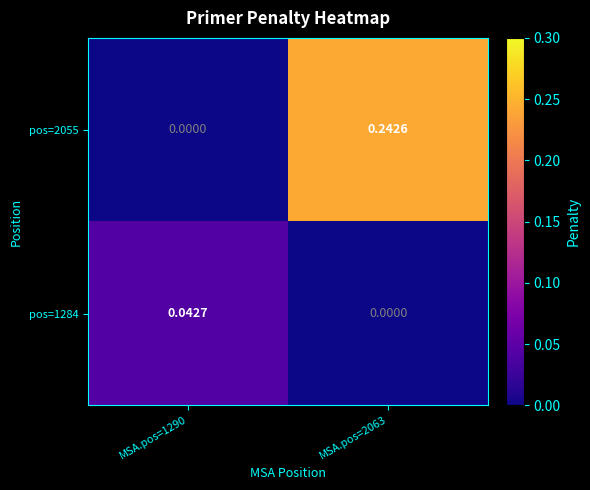

Is the value of pos=1284 at MSA.pos=1290 greater than the value of pos=2055 at MSA.pos=2063?

No